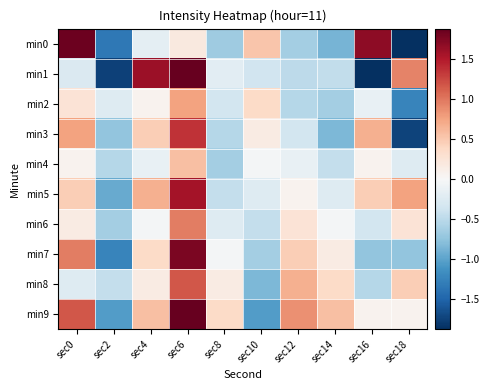

Which series has the widest spread of values?

min0